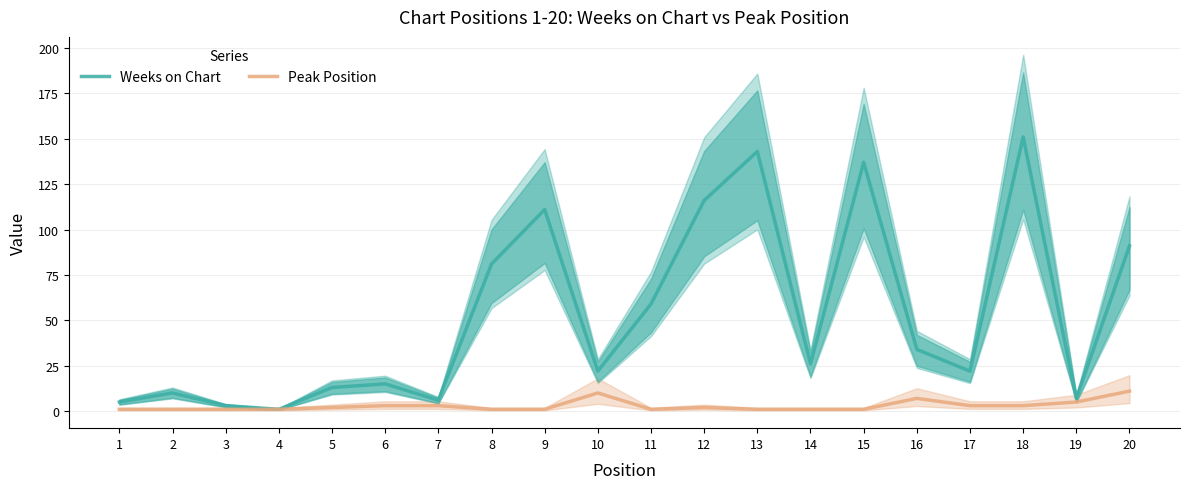

List the series in order of their overall mean, highest first.

Weeks on Chart, Peak Position